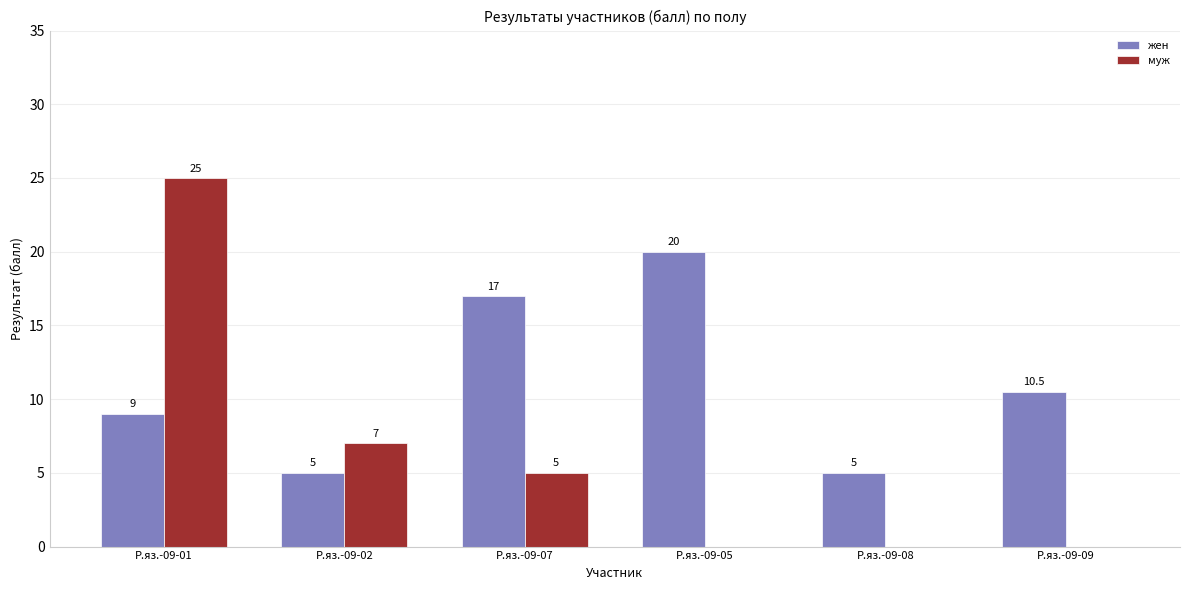

How many data points in жен are above 10?

3